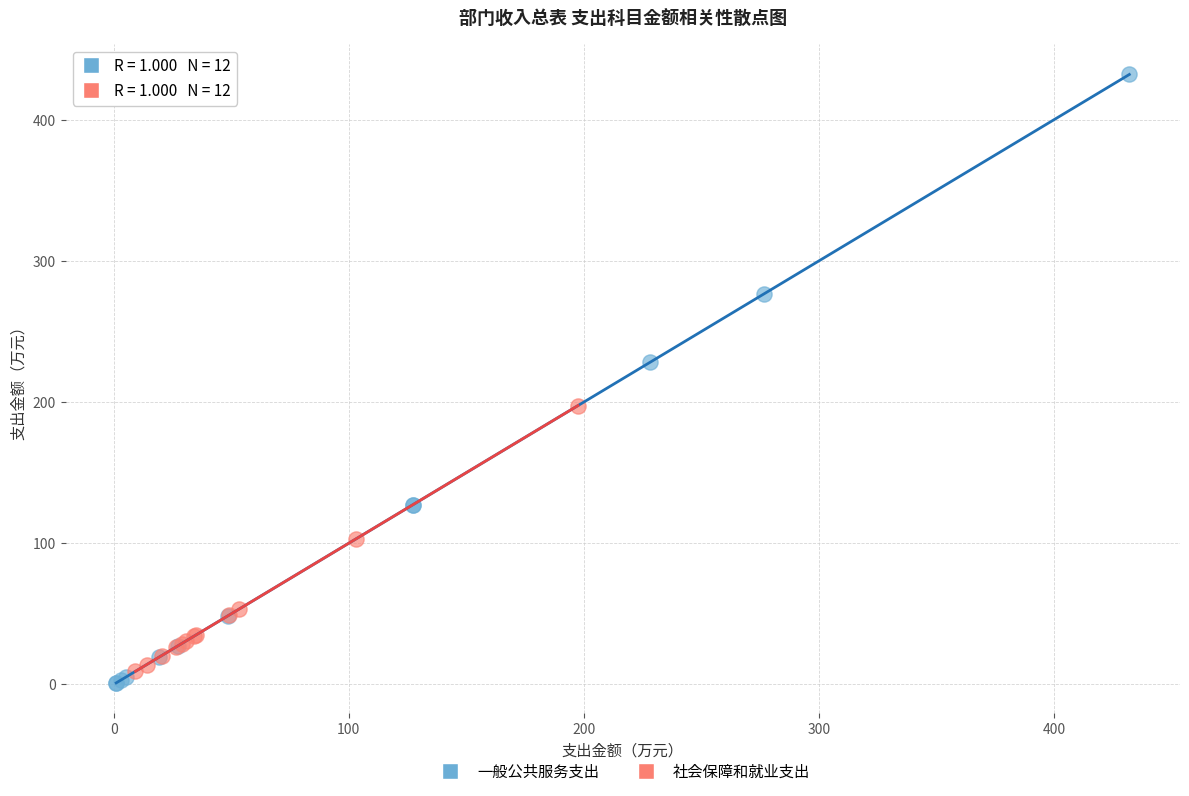

Which series has the widest spread of Y values?

一般公共服务支出